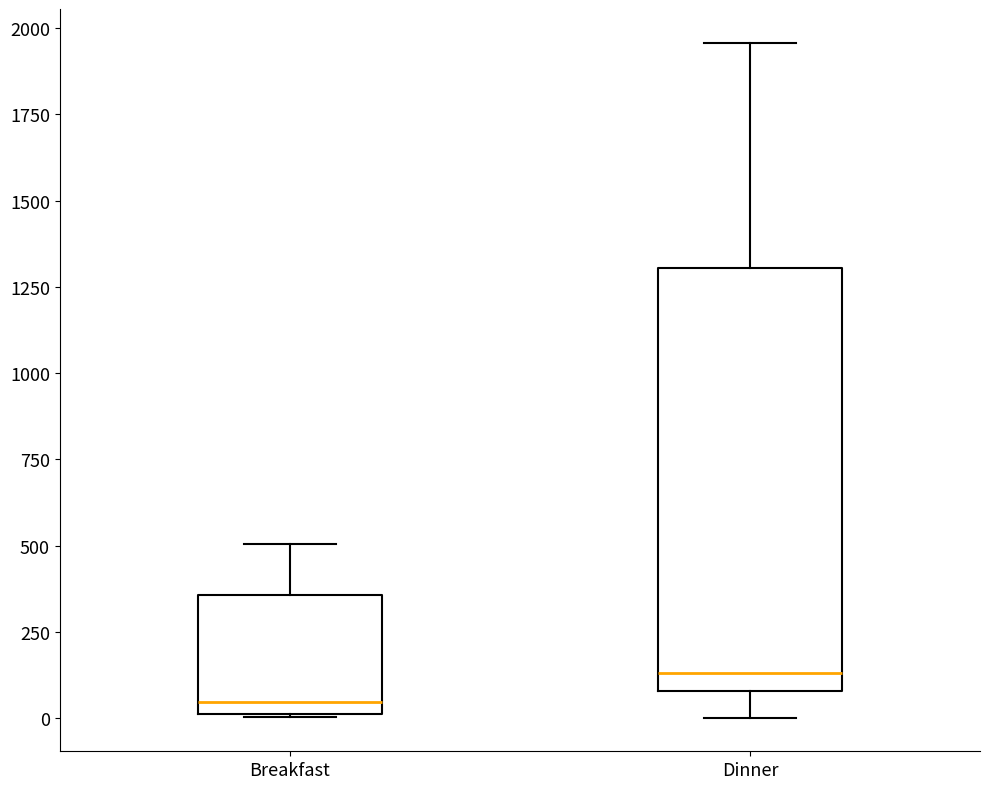

Reading left to right, transcribe this box plot: for each box, give where its median line is, the range the box spans, and where its two whiskers end, as read against the y-axis. The values are not printed on the chart, so give them approximately, as read against the axis.

Breakfast: median 50, box 0 to 350, whiskers 0 to 500
Dinner: median 150, box 100 to 1300, whiskers 0 to 1950